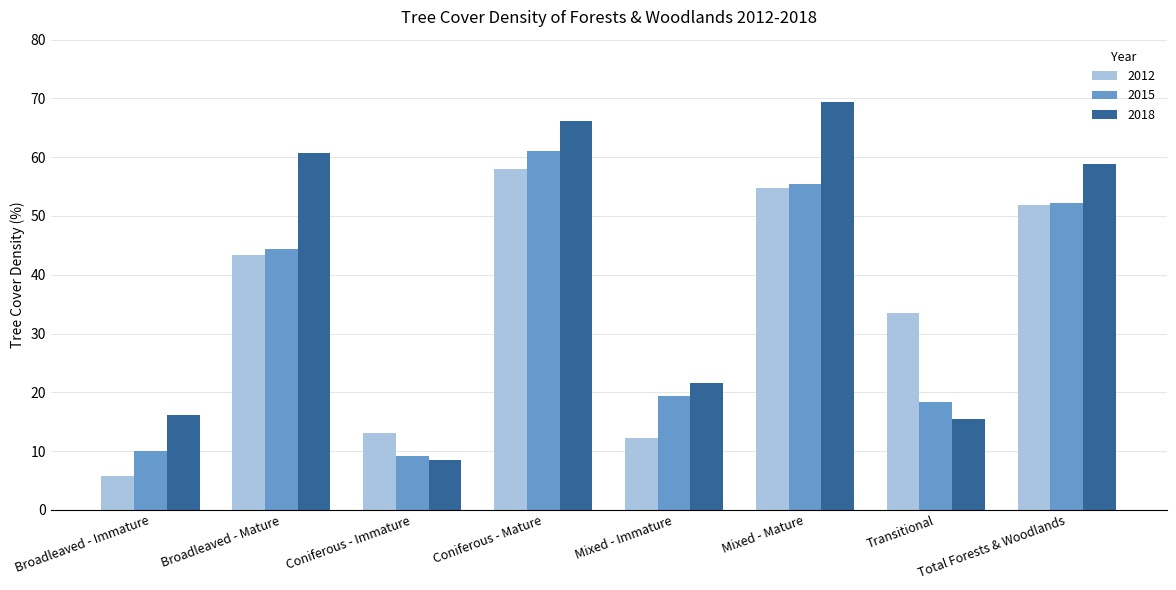

What is the total value across all series at Coniferous - Immature?

30.7